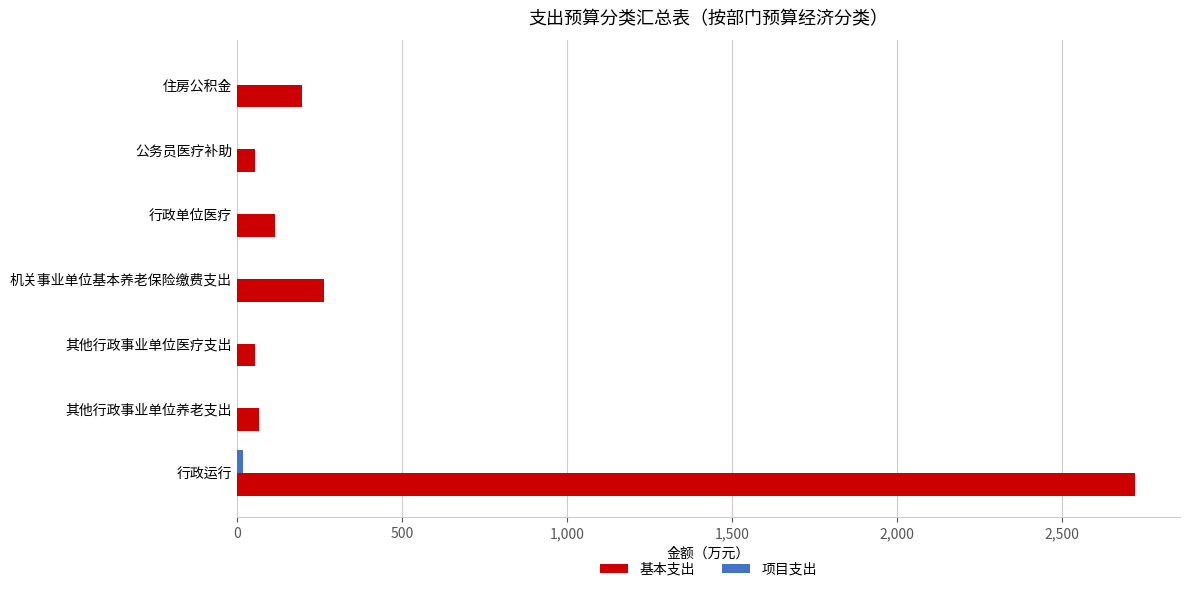

Which series has the largest total across all categories?

基本支出